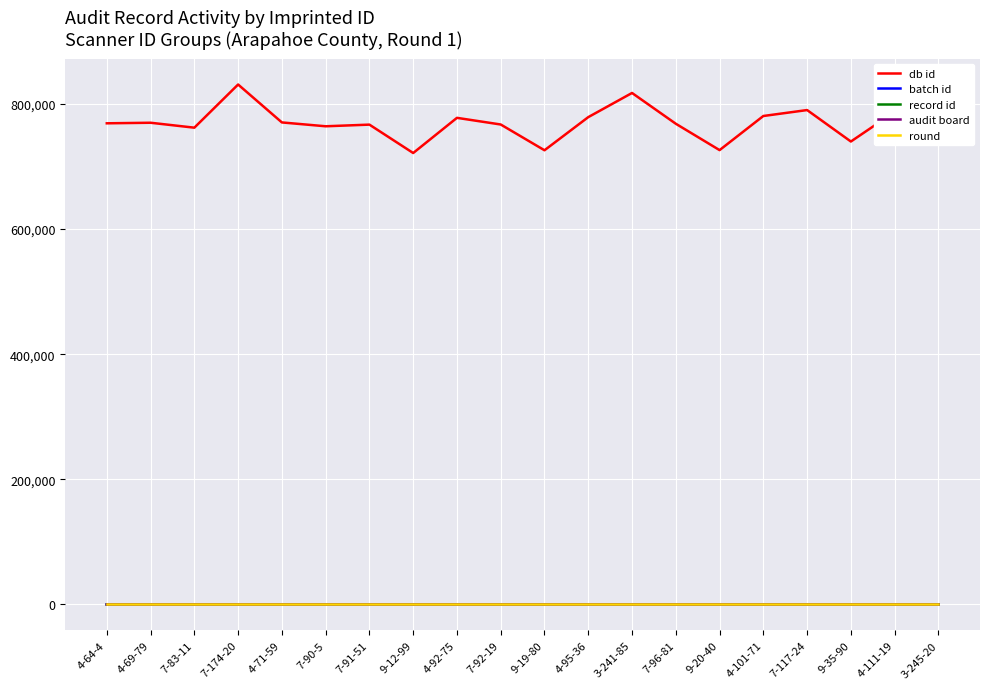

What is the average value of the db id series?

771822